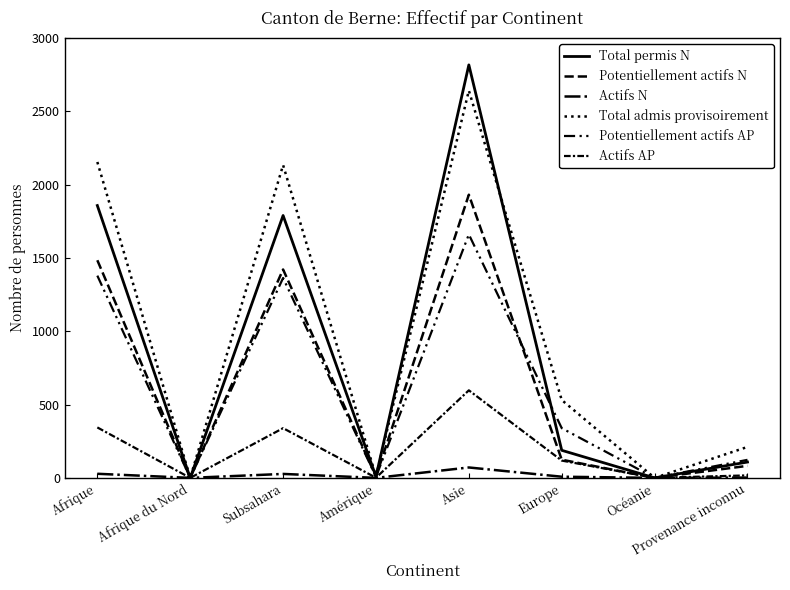

What is the label of the 2nd point from the left?

Afrique du Nord